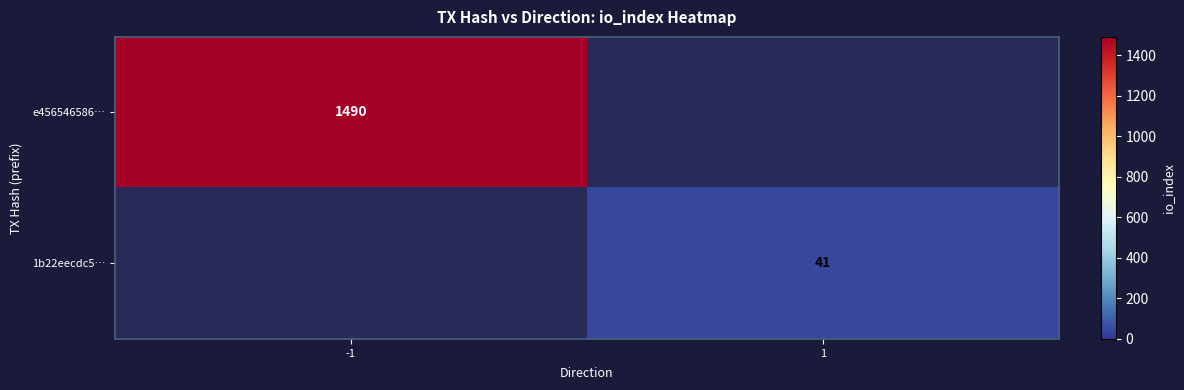

The value of e456546586… at -1 is 1490. True or false?

True